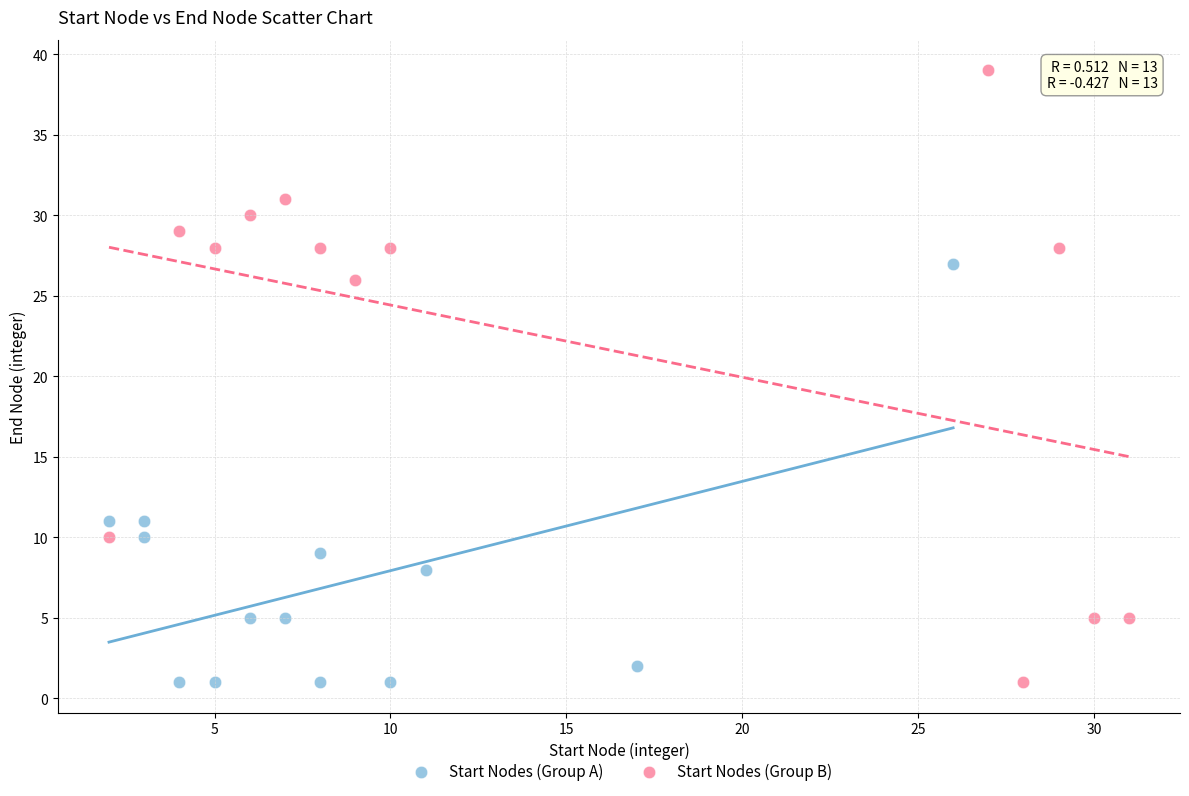

Which series contains the highest Y value?

Start Nodes (Group B)